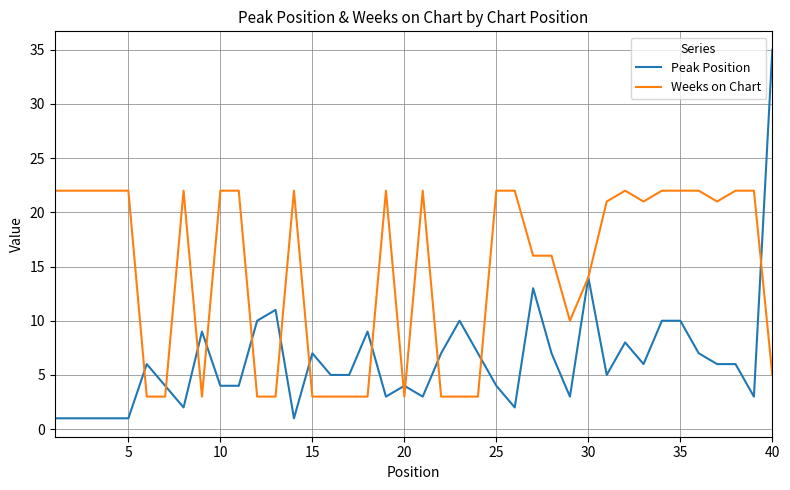

List the series in order of their overall mean, highest first.

Weeks on Chart, Peak Position